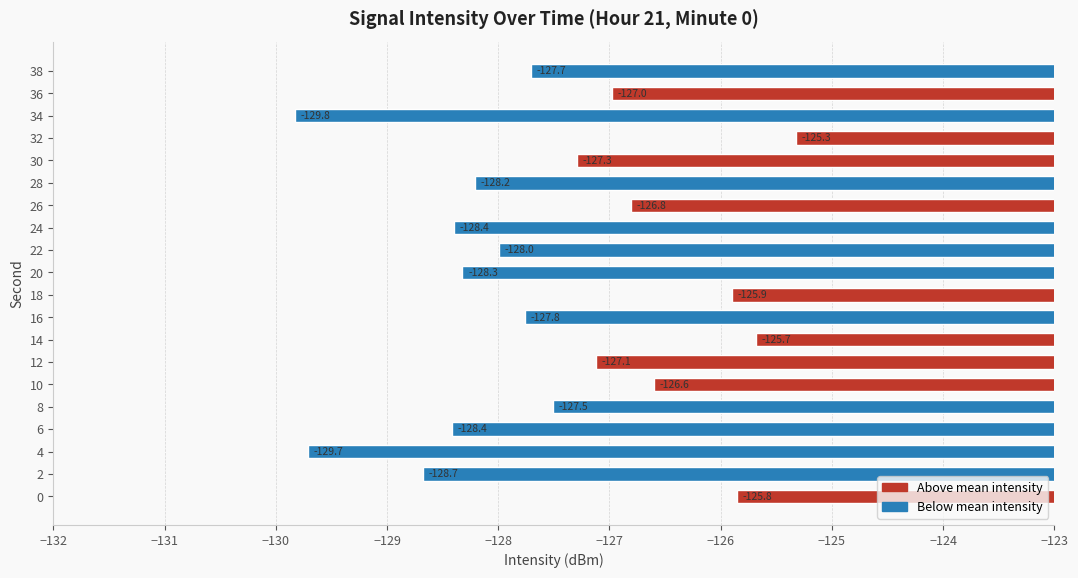

Between 4 and 18, which is larger?

18